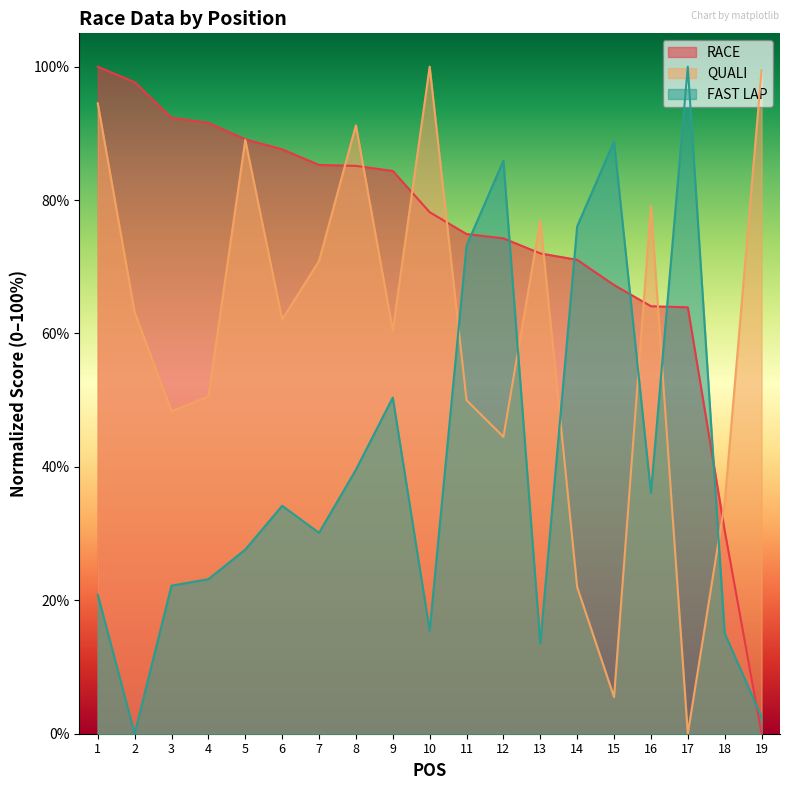

In FAST LAP, how many points are lower than both neighbors (excluding endpoints)?

5